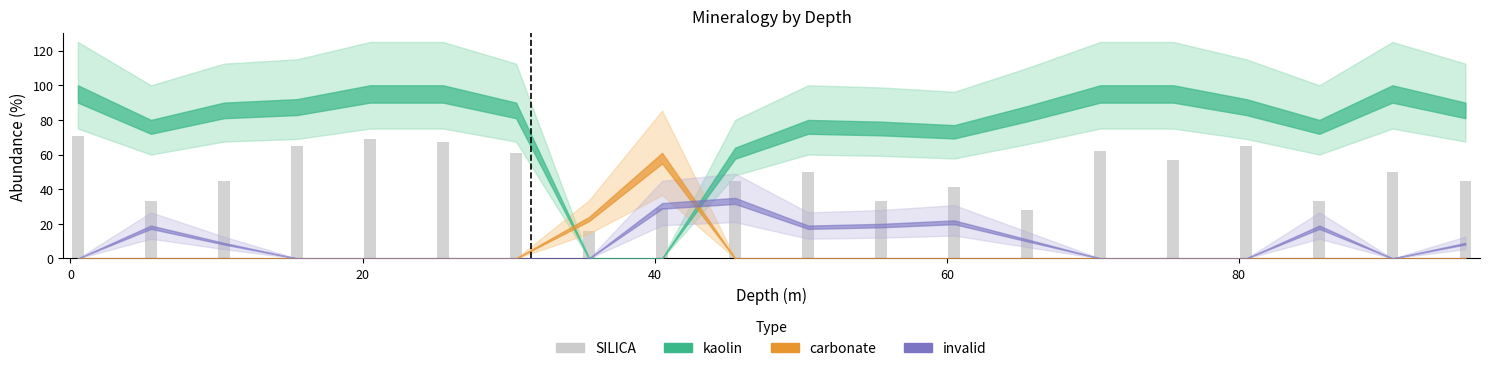

What is the difference between the maximum and minimum values?

55